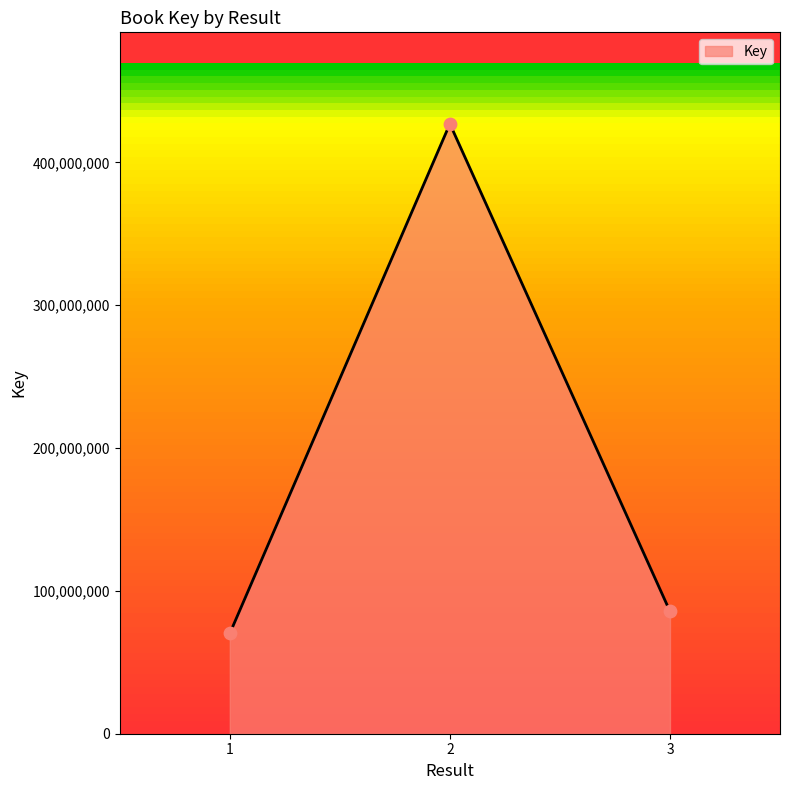

Which has a higher value, 2 or 1?

2